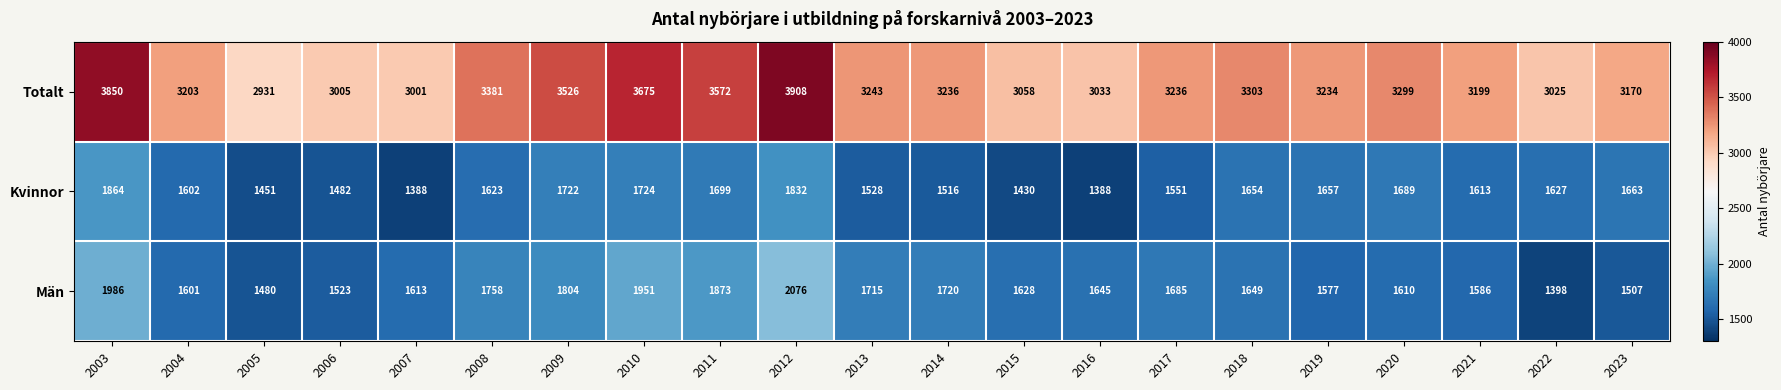

The value of Kvinnor at 2019 is 711. True or false?

False